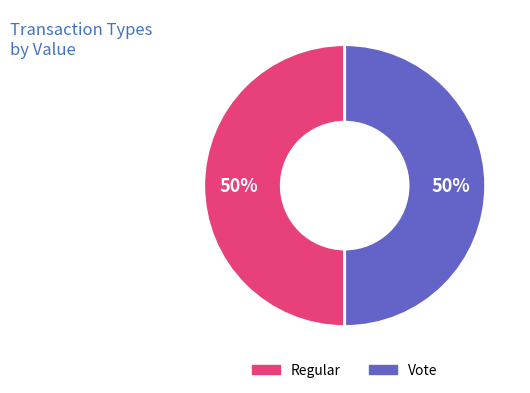

True or false: Vote accounts for 50% of the total.

True